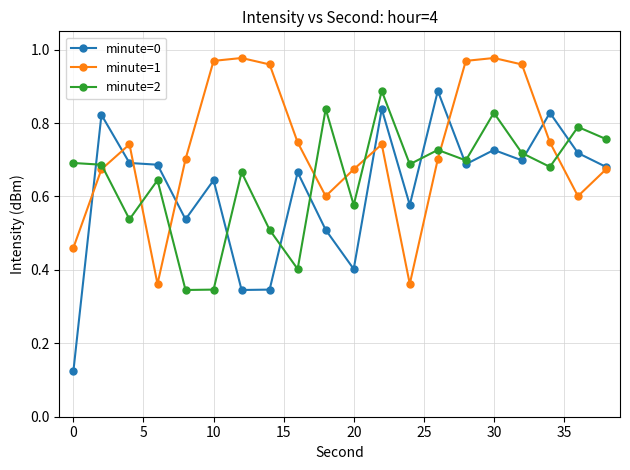

At how many categories does at least one series exceed 0?

20